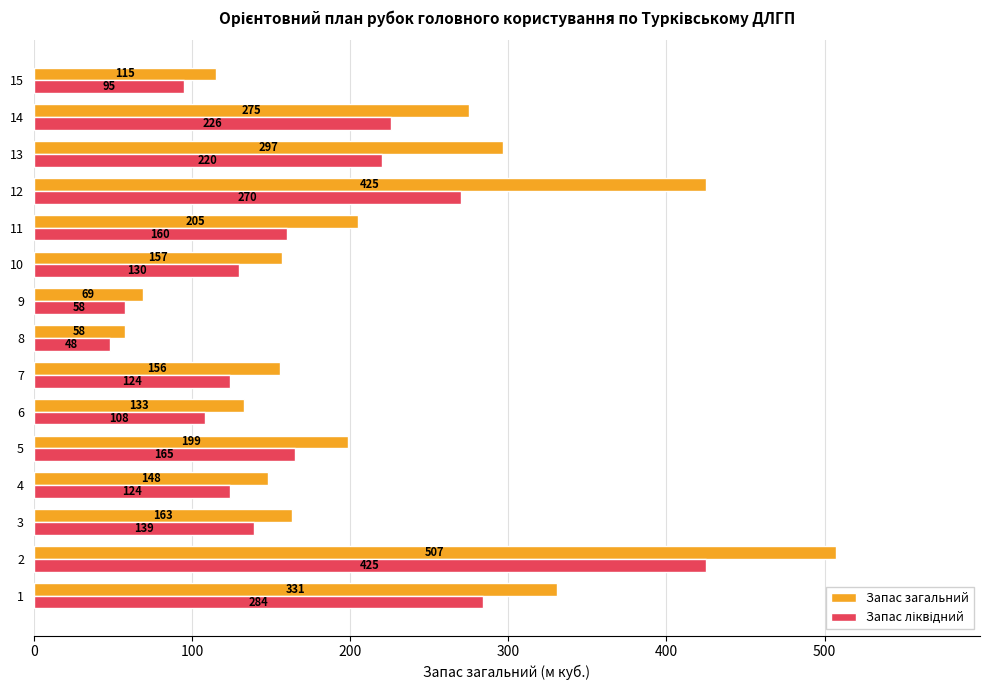

Which series has the largest total across all categories?

Запас загальний